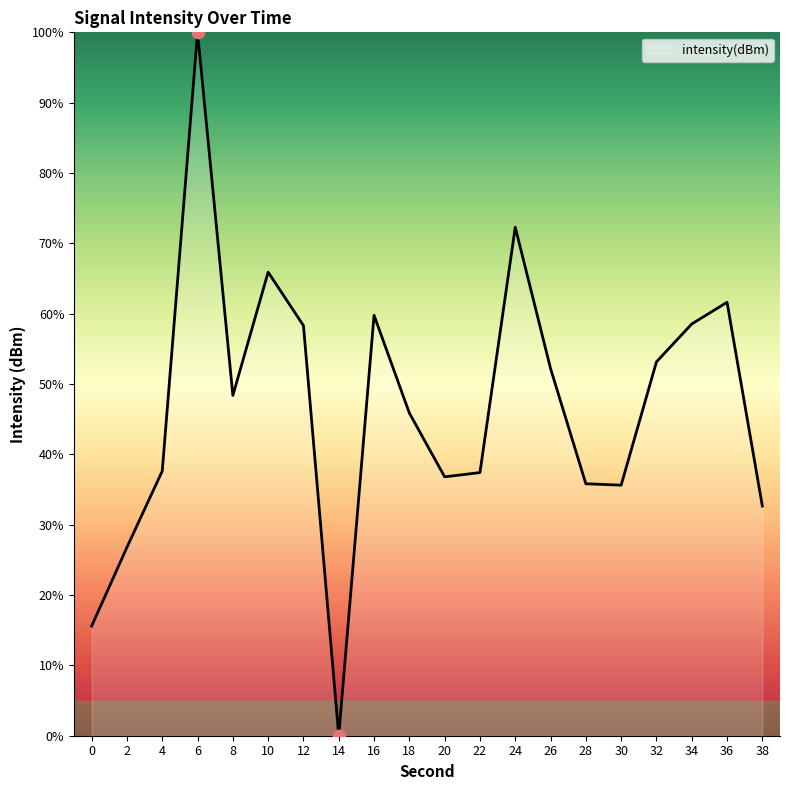

Approximately how many times larger is the value at 4 compared to 22?

1.0